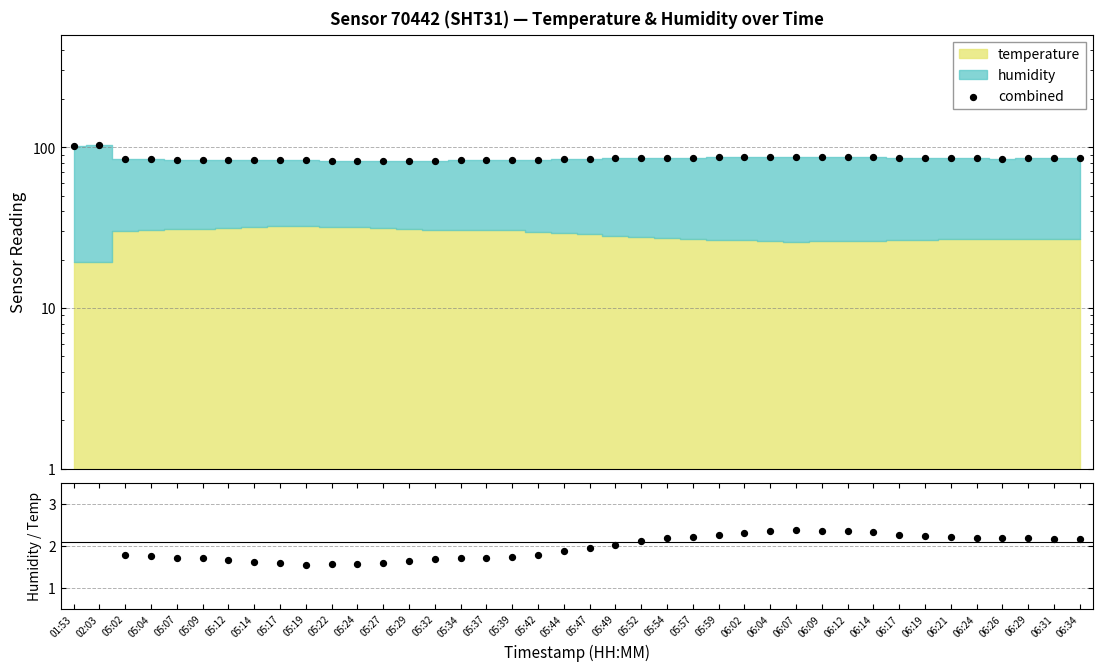

Which series has the largest total across all categories?

combined